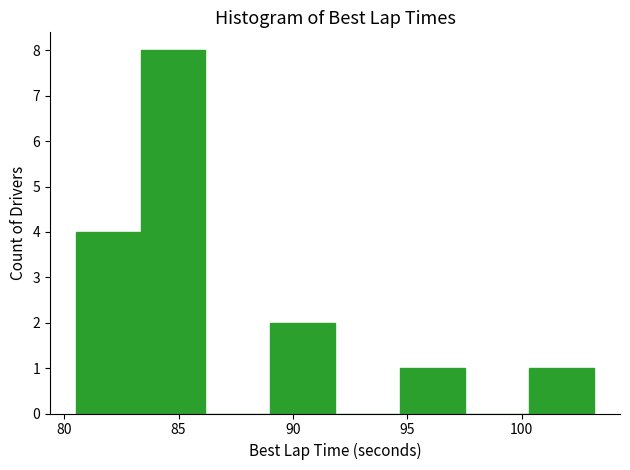

Which range on the x-axis has the tallest bar?

83.5 to 86.0